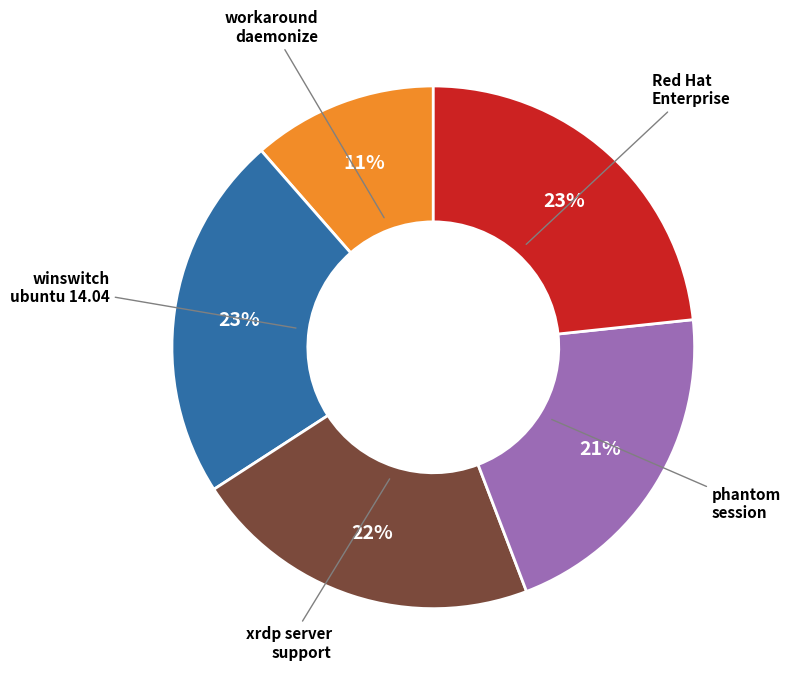

To the nearest percent, what is the average slice percentage?

20%